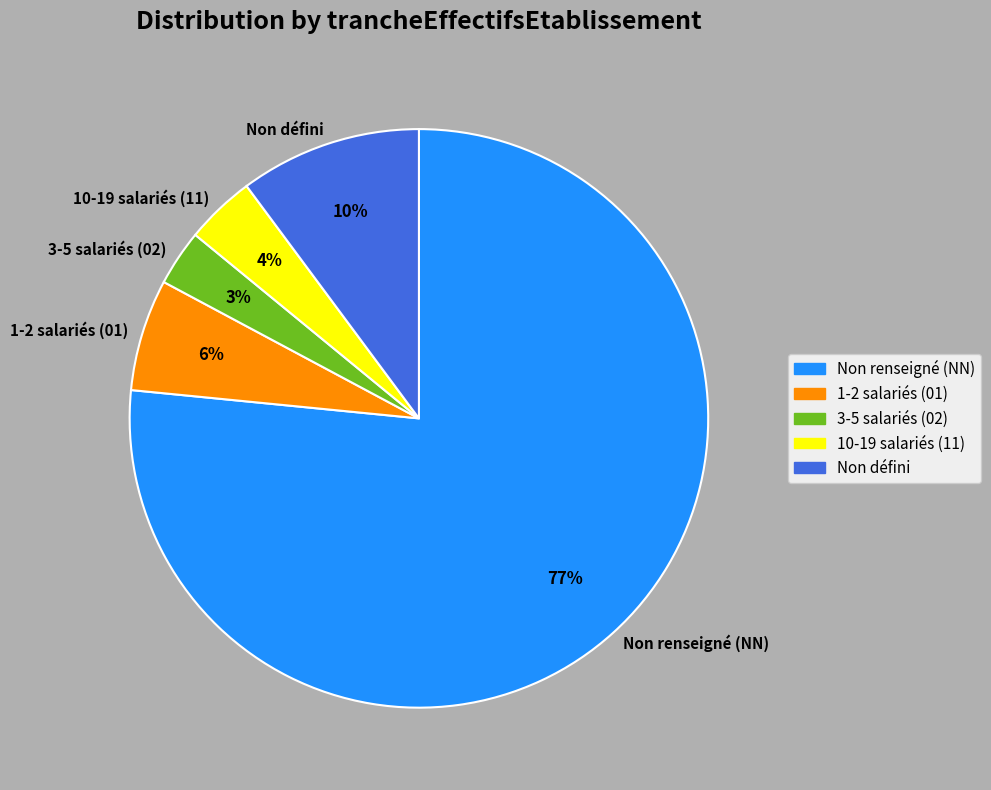

Rank the categories by value from highest to lowest.

Non renseigné (NN), Non défini, 1-2 salariés (01), 10-19 salariés (11), 3-5 salariés (02)